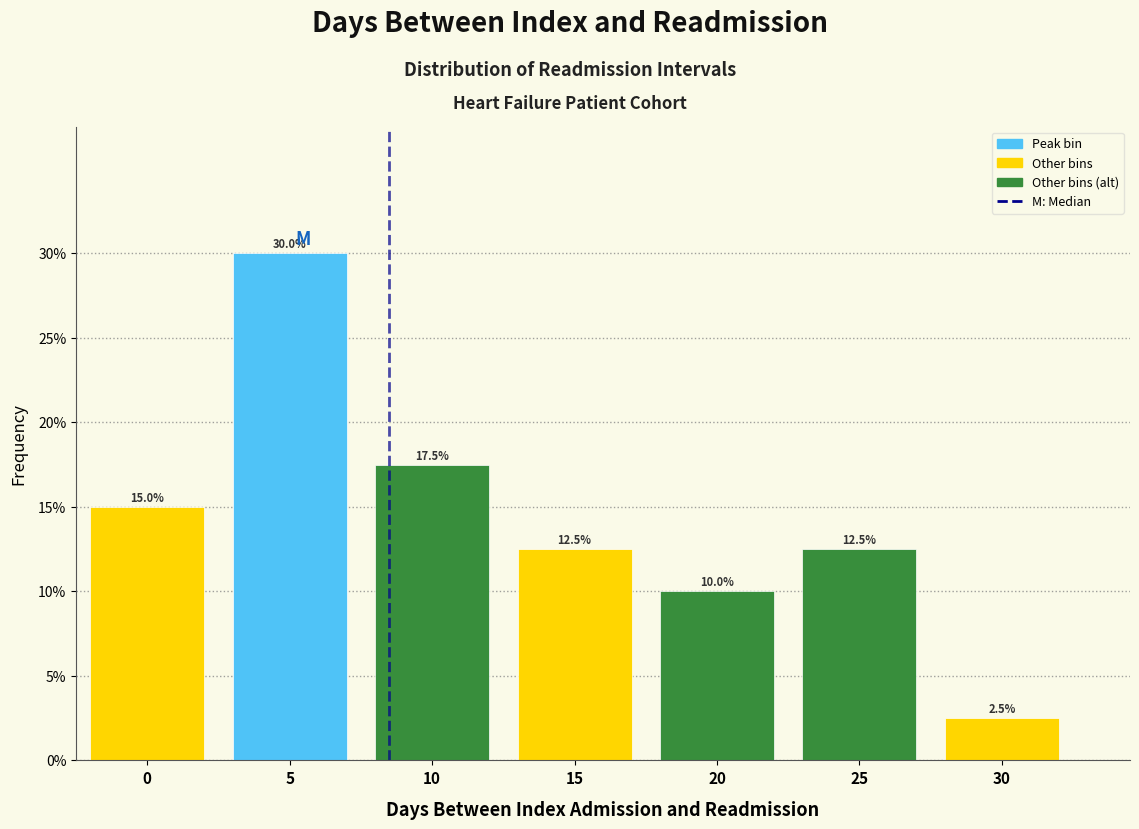

Reading left to right, transcribe all the data shown in this chart.

15.0	30.0	17.5	12.5	10.0	12.5	2.5